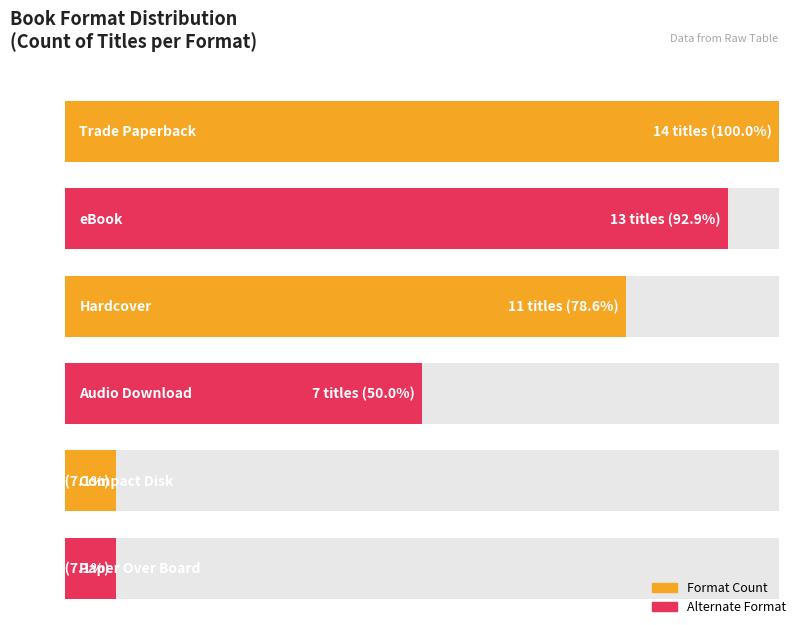

Where is the data nearest to the value 7?

Audio Download